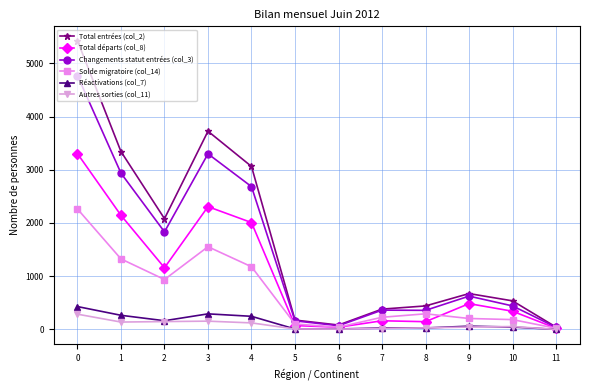

What is the value of the Changements statut entrées (col_3) point at the 8th from the left?

363